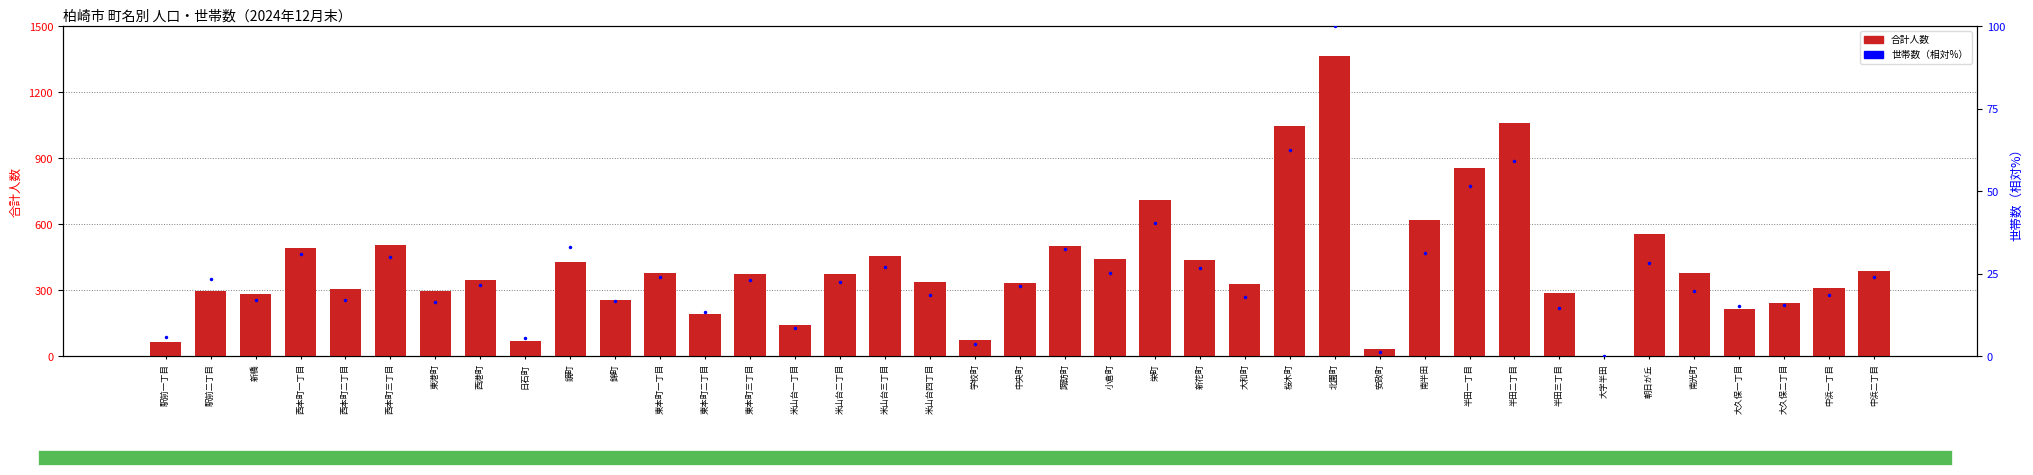

Which series has the largest range (max minus min)?

合計人数